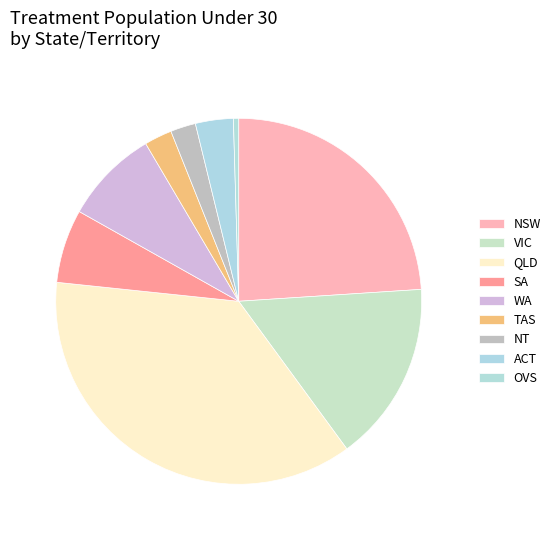

Count the number of slices in the pie.

9